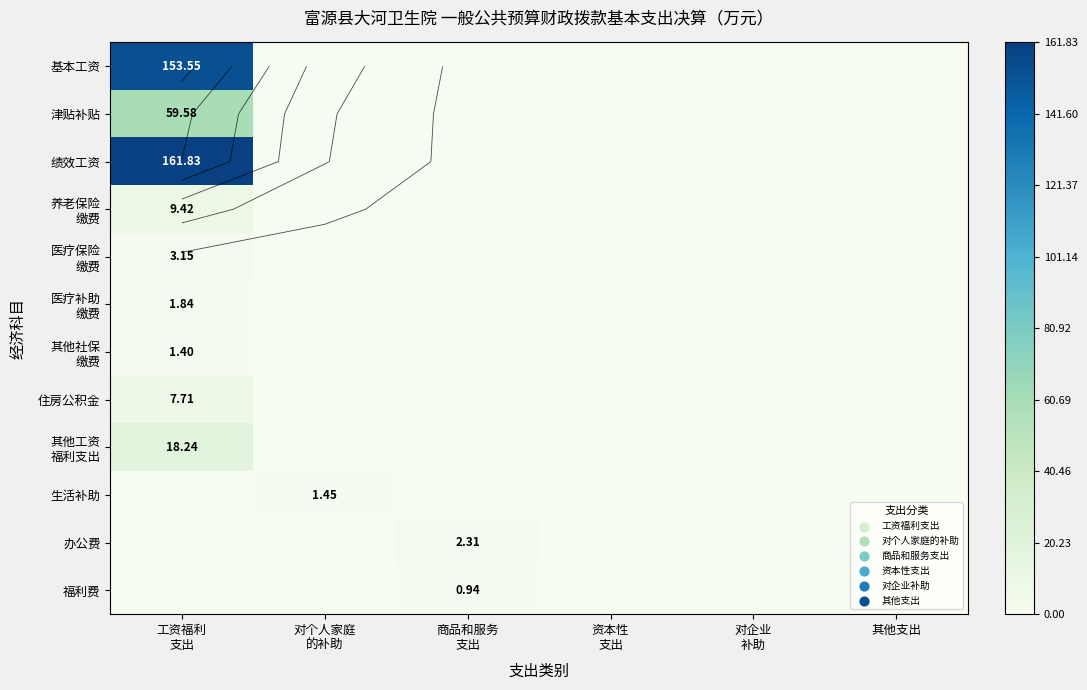

At which category is the sum across all series the highest?

工资福利
支出